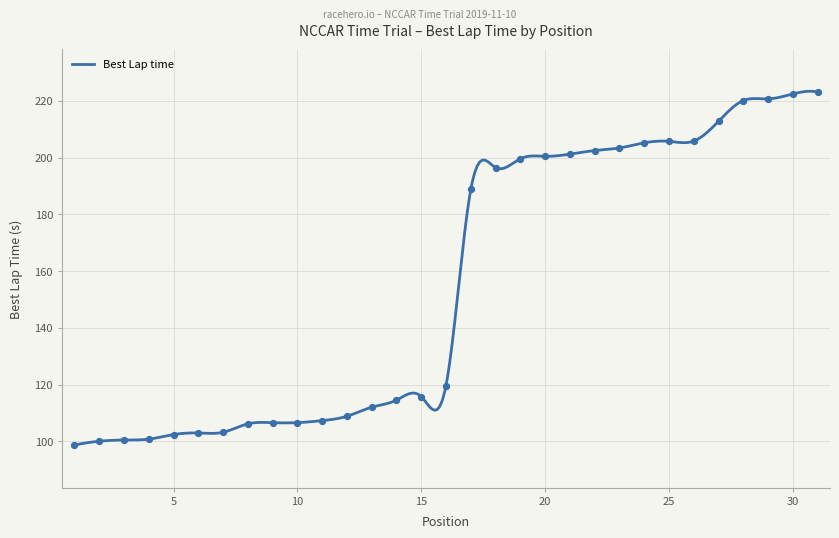

Approximately how many times larger is the value at 14 compared to 13?

1.0